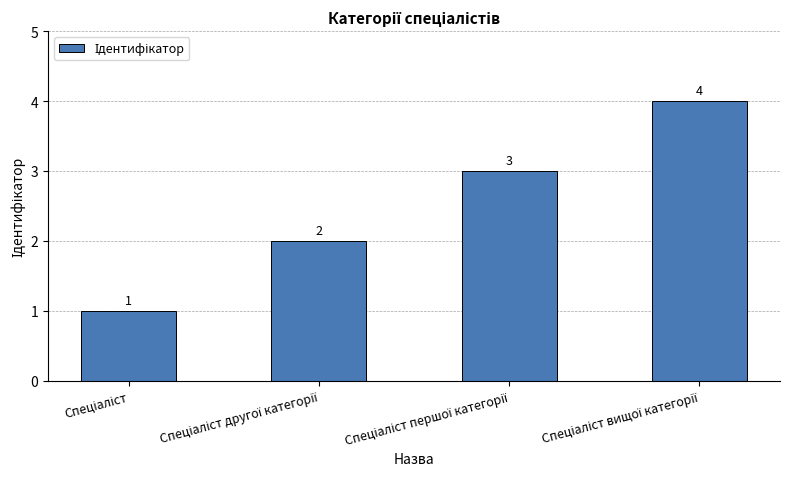

What is the sum of all values?

10